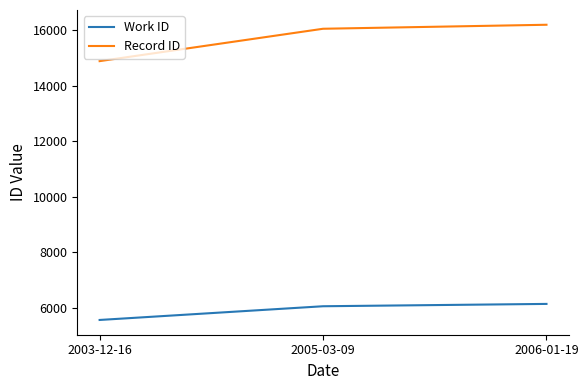

Is the value of Work ID at 2005-03-09 greater than the value of Record ID at 2005-03-09?

No